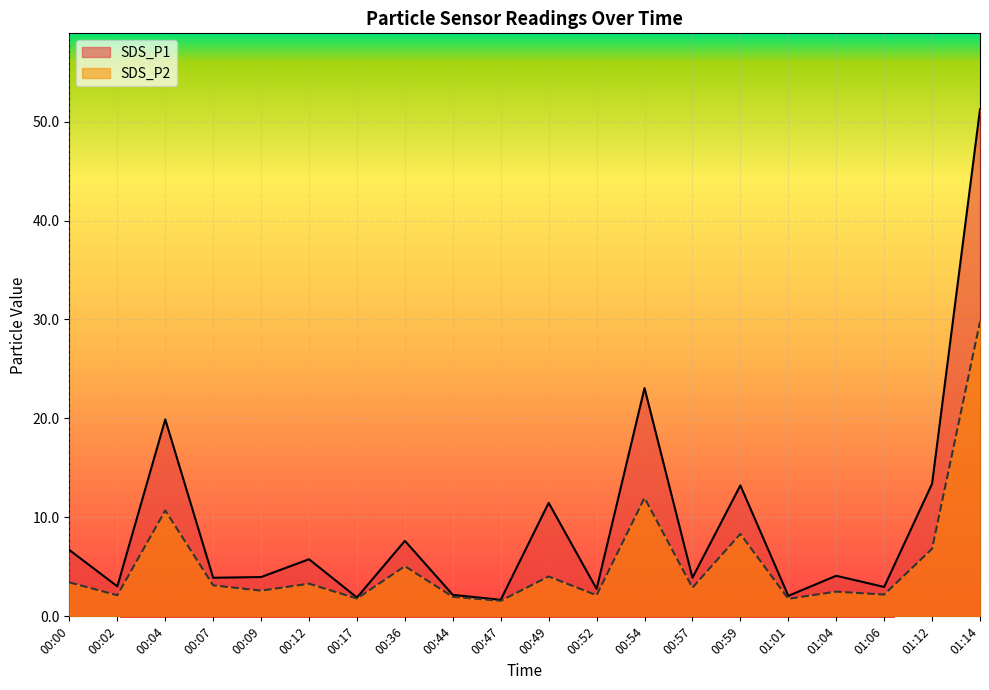

Which has a higher value, 01:01 or 00:54?

00:54